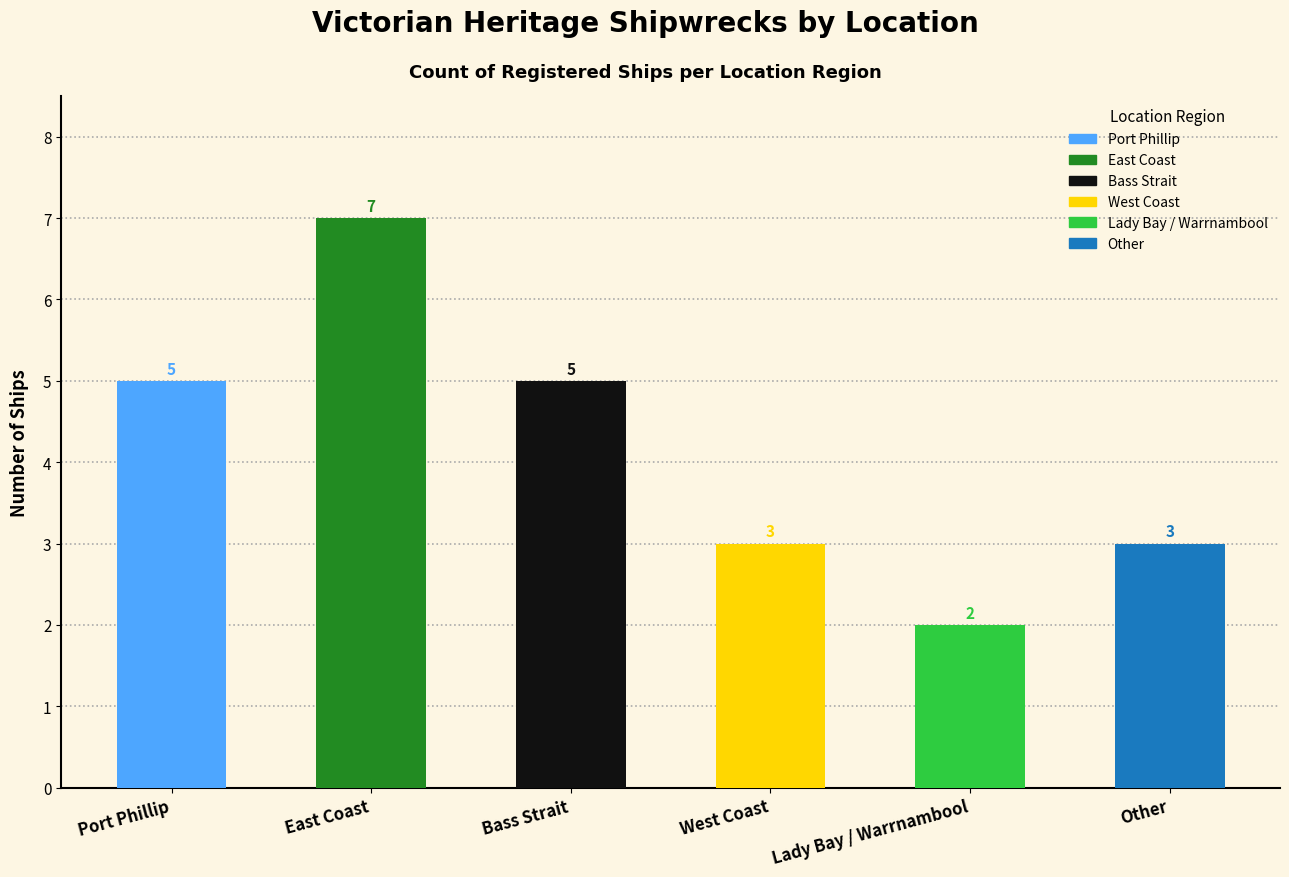

How many values are between 3 and 5?

4